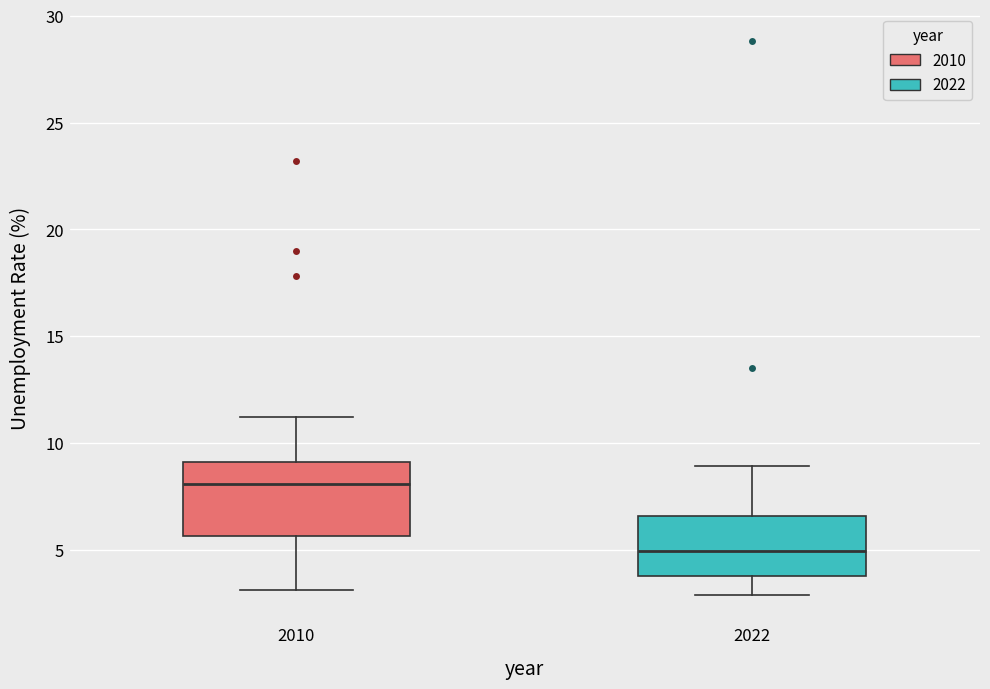

Comparing the boxes themselves (not the whiskers), which one is the tallest?

2010